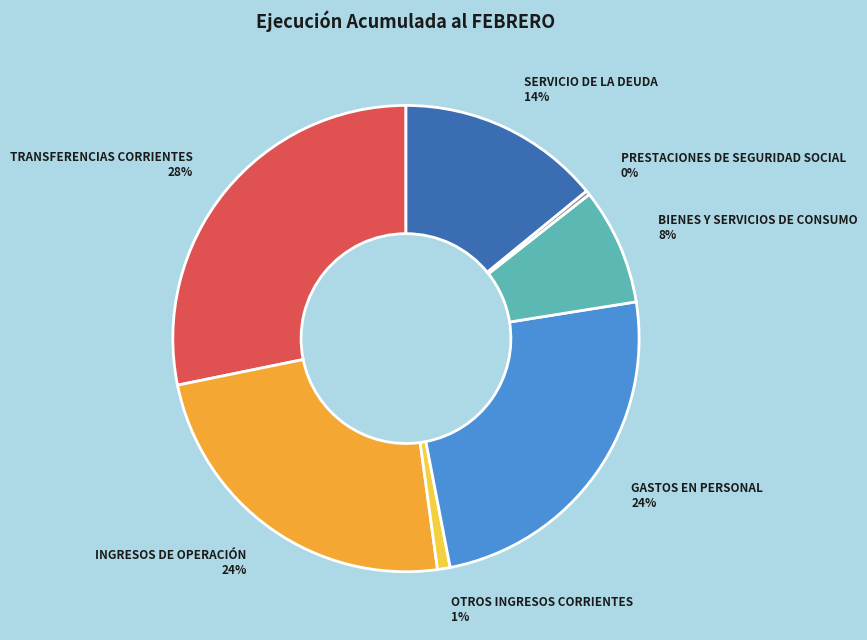

What percentage is the BIENES Y SERVICIOS DE CONSUMO slice, to the nearest percent?

8%